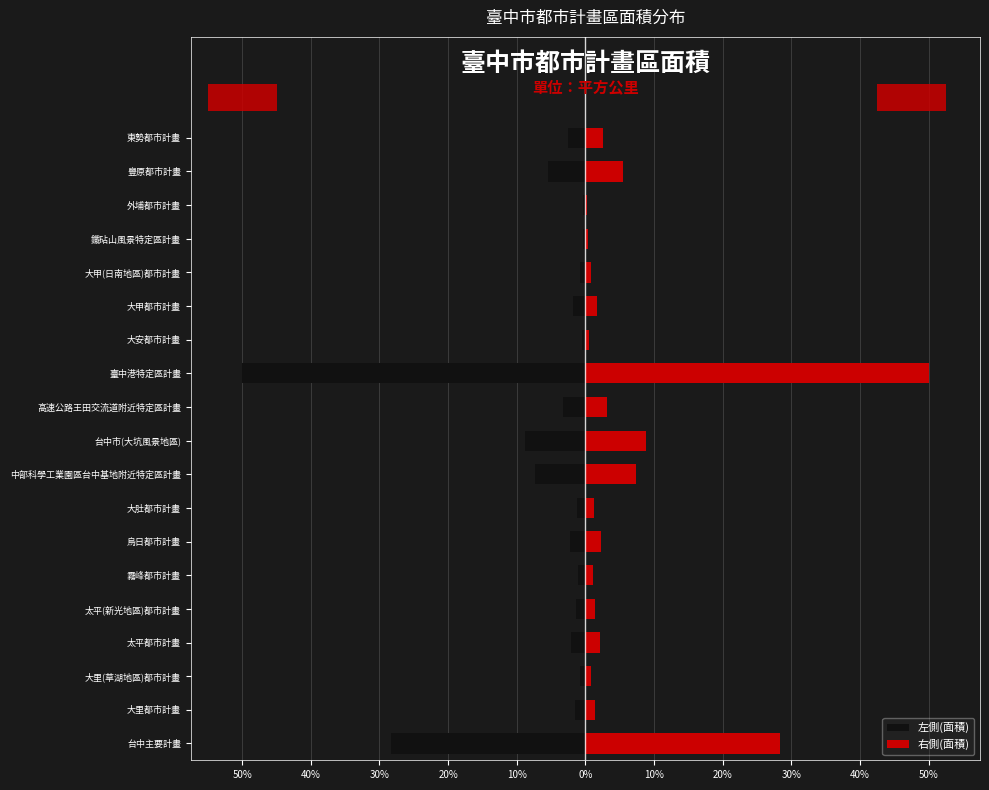

What is the value of the 左側(面積) bar at the 14th from the left?

-1.8